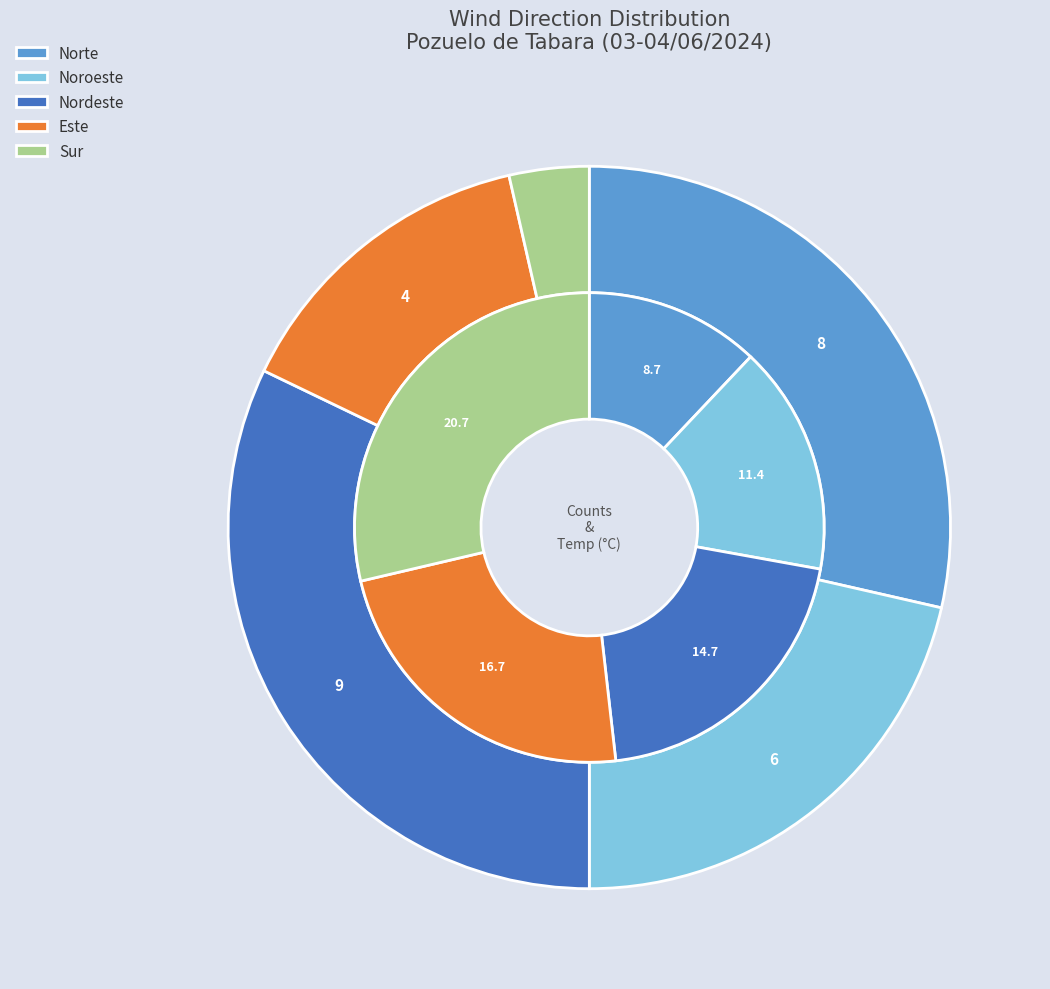

How many slices are in this pie chart?

5